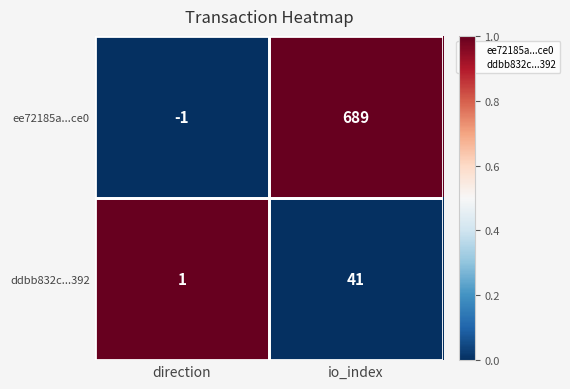

What is the greatest value displayed?

689